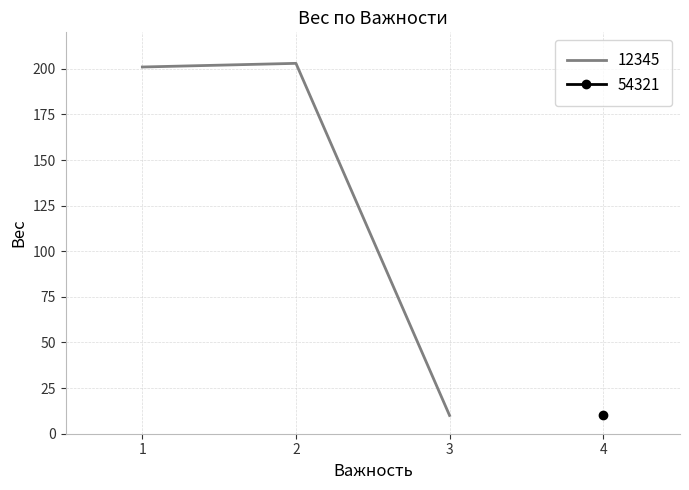

Between 1 and 2, which is larger?

2